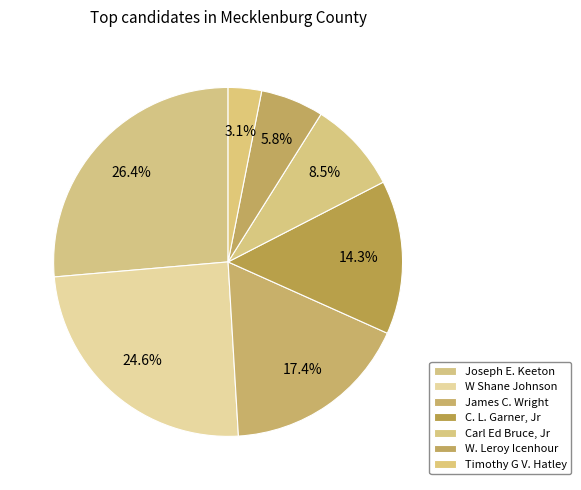

How many segments does this pie chart have?

7